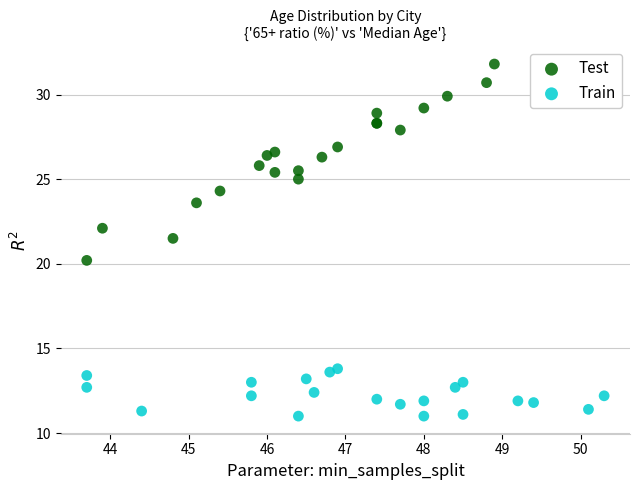

What are all the series names shown in the legend?

Test, Train